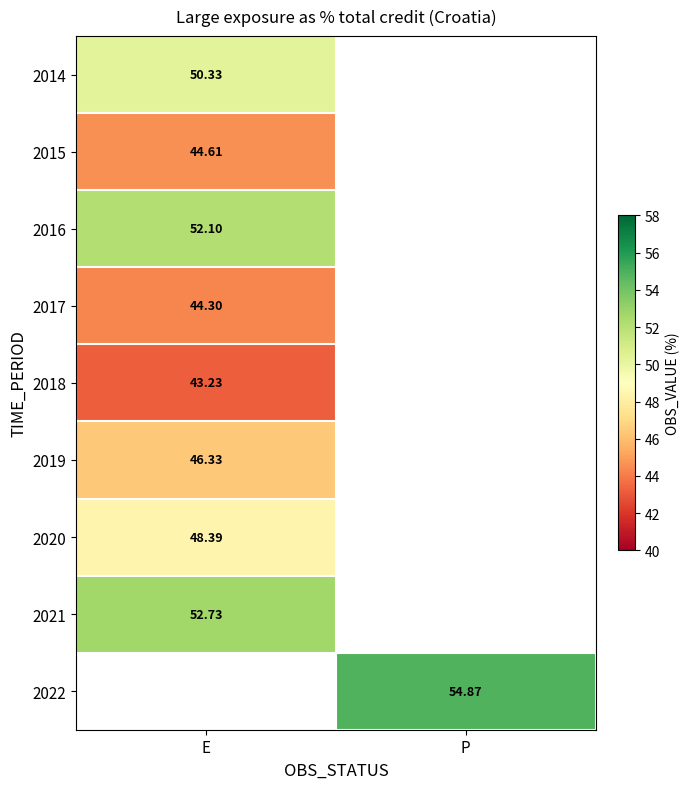

Count the number of data series in this chart.

9